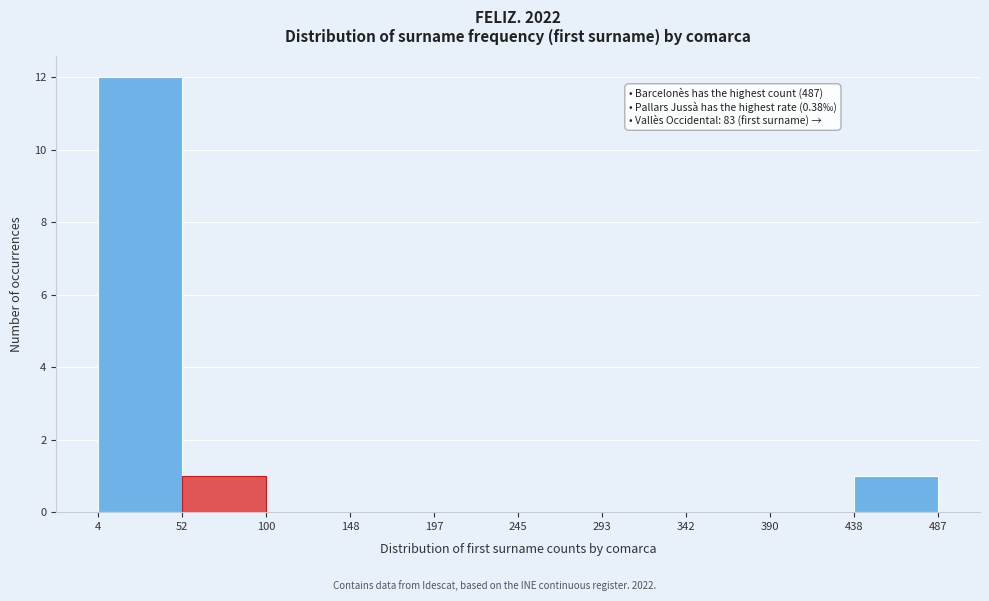

Which range on the x-axis has the tallest bar?

4 to 52